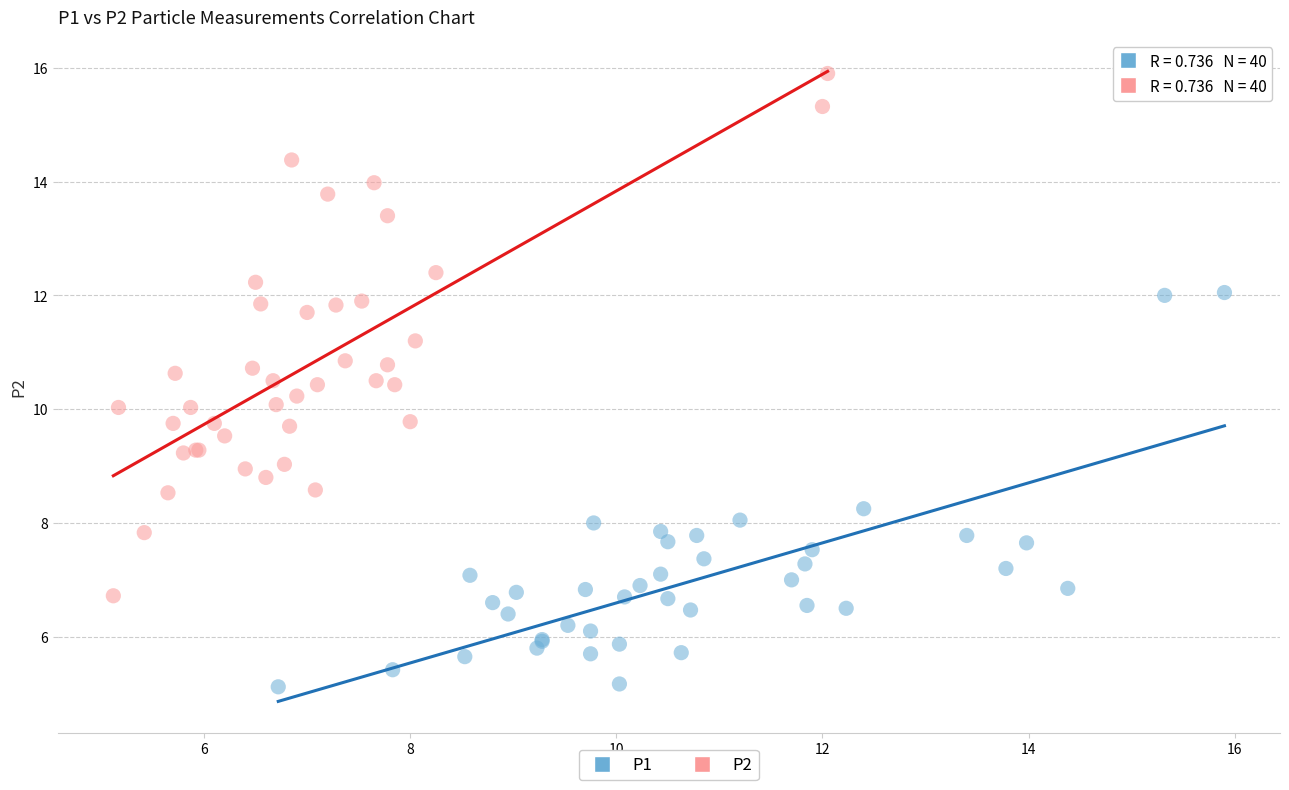

Which series contains the highest Y value?

P2